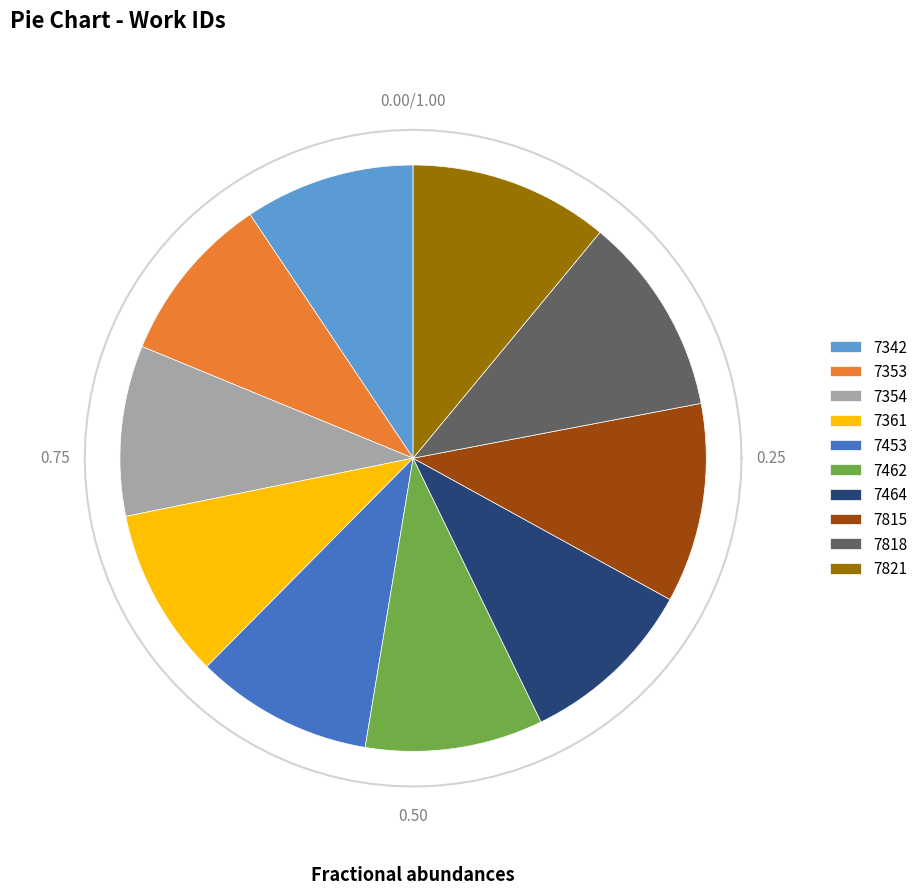

Is there a majority slice in this chart?

No